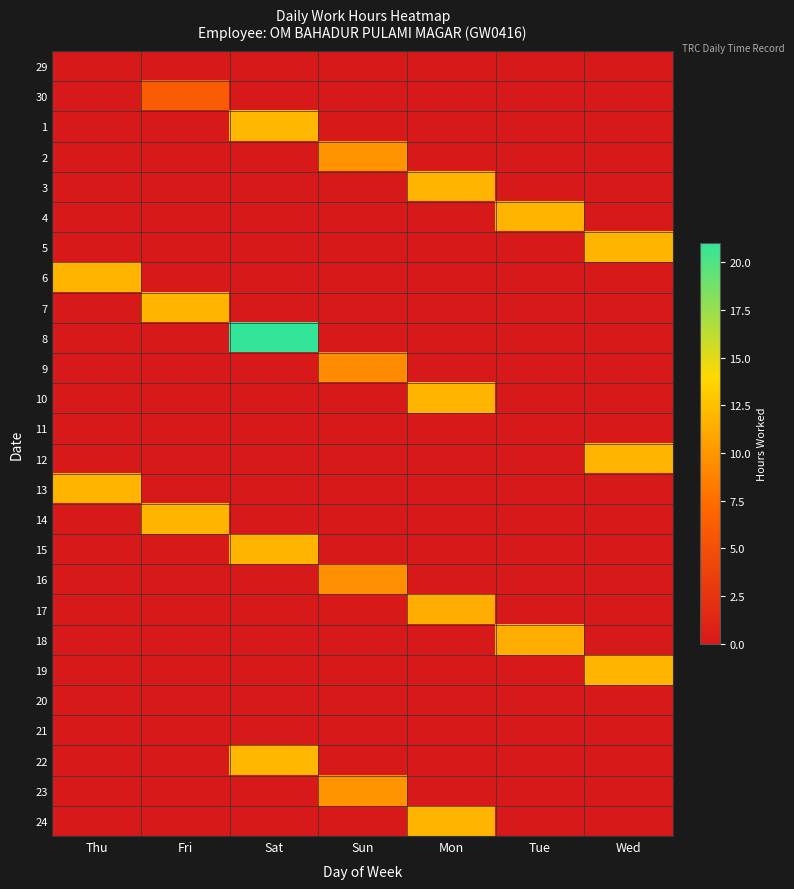

Reading right to left, transcribe all the data shown in this chart.

29: Wed=0.0	Tue=0.0	Mon=0.0	Sun=0.0	Sat=0.0	Fri=0.0	Thu=0.0
30: Wed=0.0	Tue=0.0	Mon=0.0	Sun=0.0	Sat=0.0	Fri=6.1	Thu=0.0
1: Wed=0.0	Tue=0.0	Mon=0.0	Sun=0.0	Sat=11.9	Fri=0.0	Thu=0.0
2: Wed=0.0	Tue=0.0	Mon=0.0	Sun=9.8	Sat=0.0	Fri=0.0	Thu=0.0
3: Wed=0.0	Tue=0.0	Mon=11.9	Sun=0.0	Sat=0.0	Fri=0.0	Thu=0.0
4: Wed=0.0	Tue=11.7	Mon=0.0	Sun=0.0	Sat=0.0	Fri=0.0	Thu=0.0
5: Wed=11.7	Tue=0.0	Mon=0.0	Sun=0.0	Sat=0.0	Fri=0.0	Thu=0.0
6: Wed=0.0	Tue=0.0	Mon=0.0	Sun=0.0	Sat=0.0	Fri=0.0	Thu=11.8
7: Wed=0.0	Tue=0.0	Mon=0.0	Sun=0.0	Sat=0.0	Fri=11.9	Thu=0.0
8: Wed=0.0	Tue=0.0	Mon=0.0	Sun=0.0	Sat=21.0	Fri=0.0	Thu=0.0
9: Wed=0.0	Tue=0.0	Mon=0.0	Sun=9.3	Sat=0.0	Fri=0.0	Thu=0.0
10: Wed=0.0	Tue=0.0	Mon=11.8	Sun=0.0	Sat=0.0	Fri=0.0	Thu=0.0
11: Wed=0.0	Tue=0.0	Mon=0.0	Sun=0.0	Sat=0.0	Fri=0.0	Thu=0.0
12: Wed=11.9	Tue=0.0	Mon=0.0	Sun=0.0	Sat=0.0	Fri=0.0	Thu=0.0
13: Wed=0.0	Tue=0.0	Mon=0.0	Sun=0.0	Sat=0.0	Fri=0.0	Thu=11.8
14: Wed=0.0	Tue=0.0	Mon=0.0	Sun=0.0	Sat=0.0	Fri=11.8	Thu=0.0
15: Wed=0.0	Tue=0.0	Mon=0.0	Sun=0.0	Sat=11.8	Fri=0.0	Thu=0.0
16: Wed=0.0	Tue=0.0	Mon=0.0	Sun=9.4	Sat=0.0	Fri=0.0	Thu=0.0
17: Wed=0.0	Tue=0.0	Mon=11.3	Sun=0.0	Sat=0.0	Fri=0.0	Thu=0.0
18: Wed=0.0	Tue=11.4	Mon=0.0	Sun=0.0	Sat=0.0	Fri=0.0	Thu=0.0
19: Wed=11.8	Tue=0.0	Mon=0.0	Sun=0.0	Sat=0.0	Fri=0.0	Thu=0.0
20: Wed=0.0	Tue=0.0	Mon=0.0	Sun=0.0	Sat=0.0	Fri=0.0	Thu=0.0
21: Wed=0.0	Tue=0.0	Mon=0.0	Sun=0.0	Sat=0.0	Fri=0.0	Thu=0.0
22: Wed=0.0	Tue=0.0	Mon=0.0	Sun=0.0	Sat=11.9	Fri=0.0	Thu=0.0
23: Wed=0.0	Tue=0.0	Mon=0.0	Sun=9.8	Sat=0.0	Fri=0.0	Thu=0.0
24: Wed=0.0	Tue=0.0	Mon=11.9	Sun=0.0	Sat=0.0	Fri=0.0	Thu=0.0